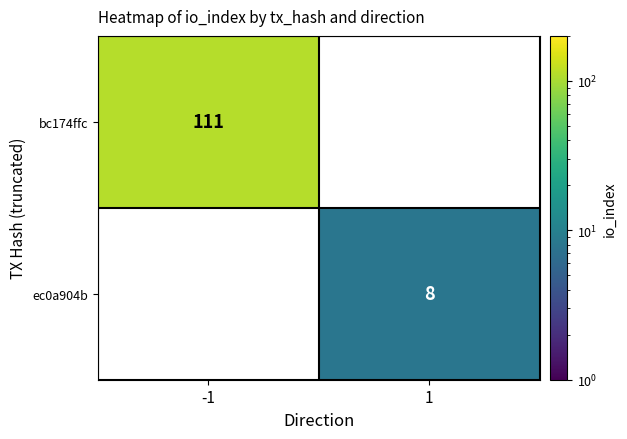

Reading left to right, extract all data points from this chart.

bc174ffc: 111	0
ec0a904b: 0	8